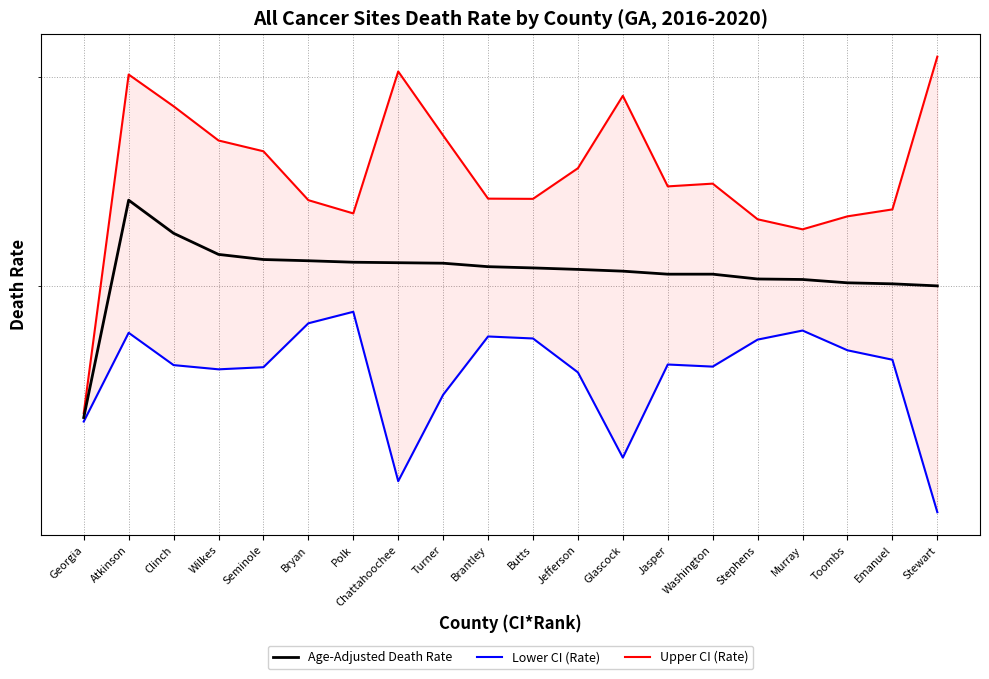

Is it true that Upper CI (Rate) equals 289.4 at Glascock?

True